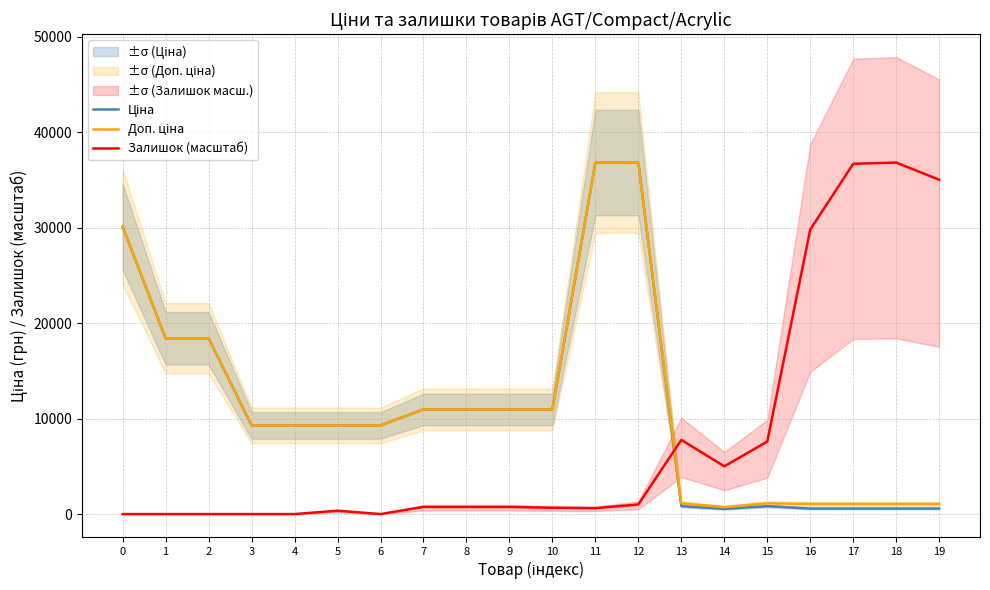

At 5, list the series in order from smallest to largest.

Залишок (масштаб), Ціна, Доп. ціна